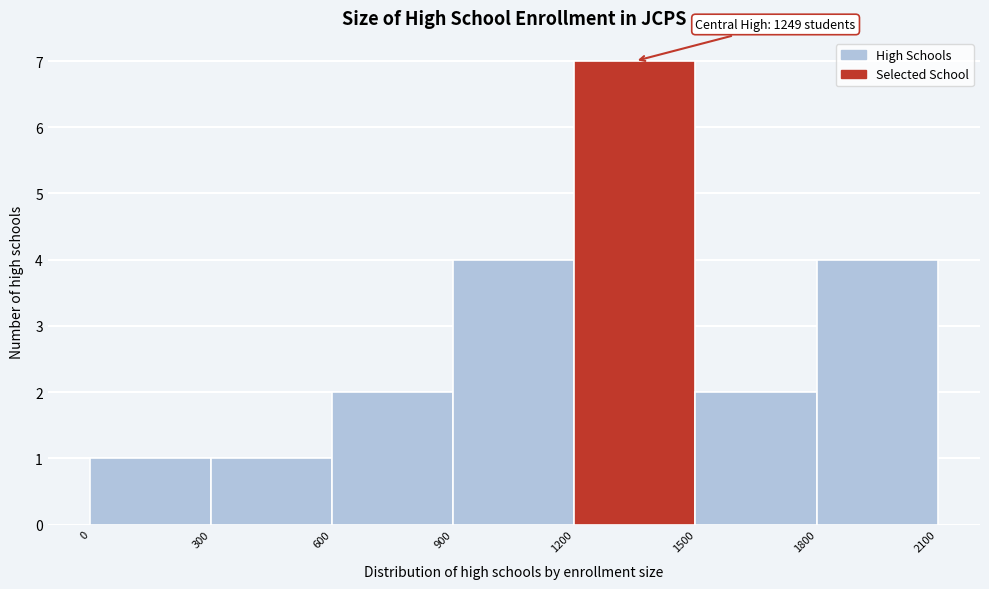

Over which range of the x-axis is the bar tallest?

1200 to 1500